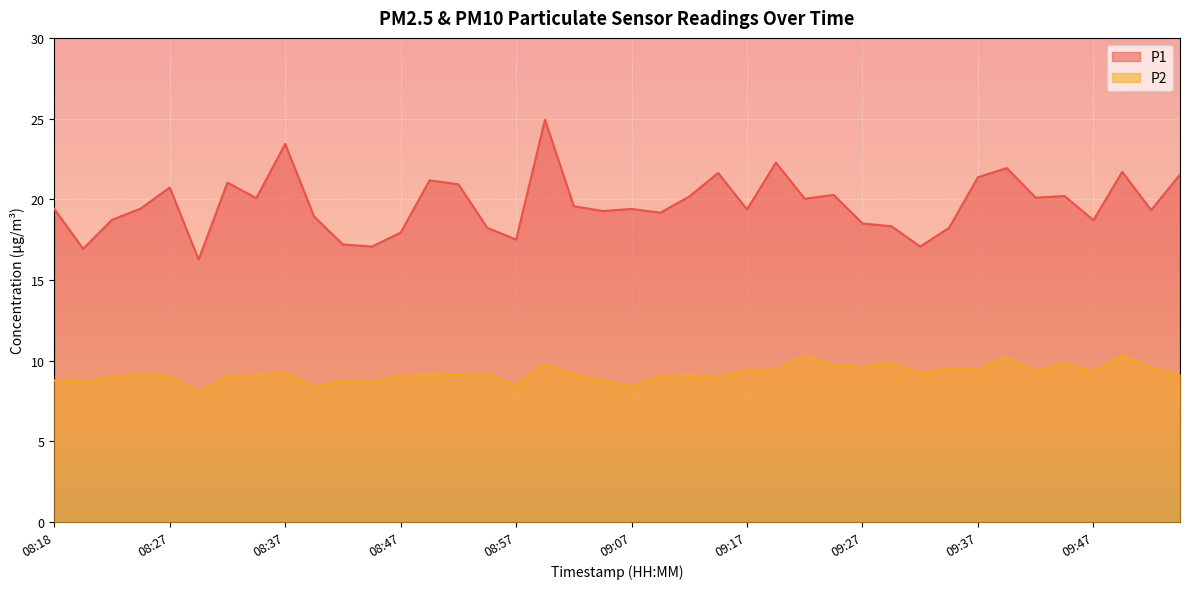

What are all the series names shown in the legend?

P1, P2